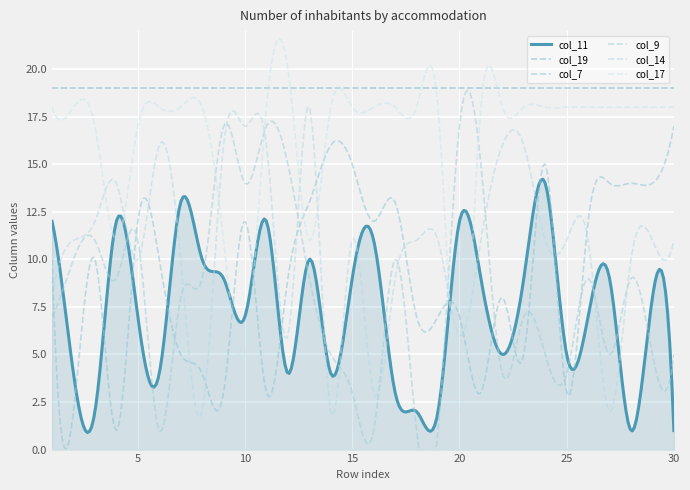

Count the number of categories in the chart.

30